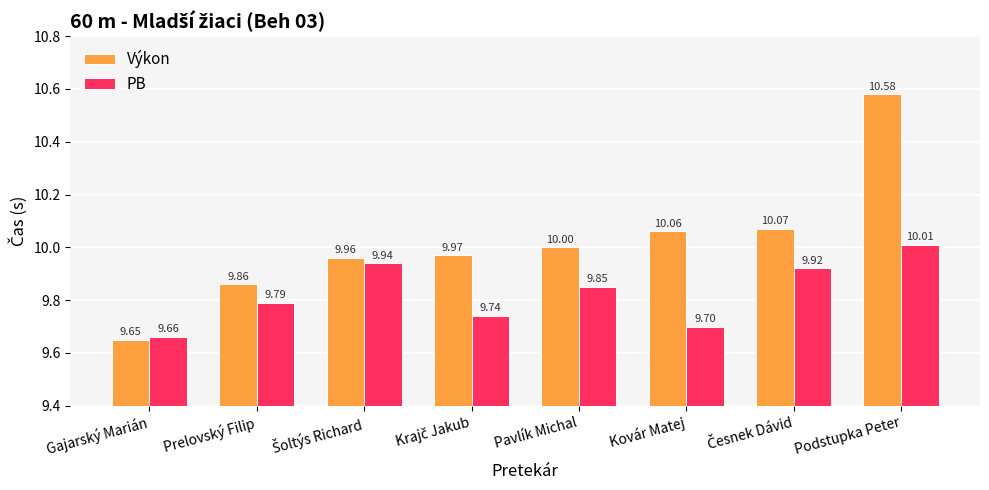

Which series has the largest range (max minus min)?

Výkon